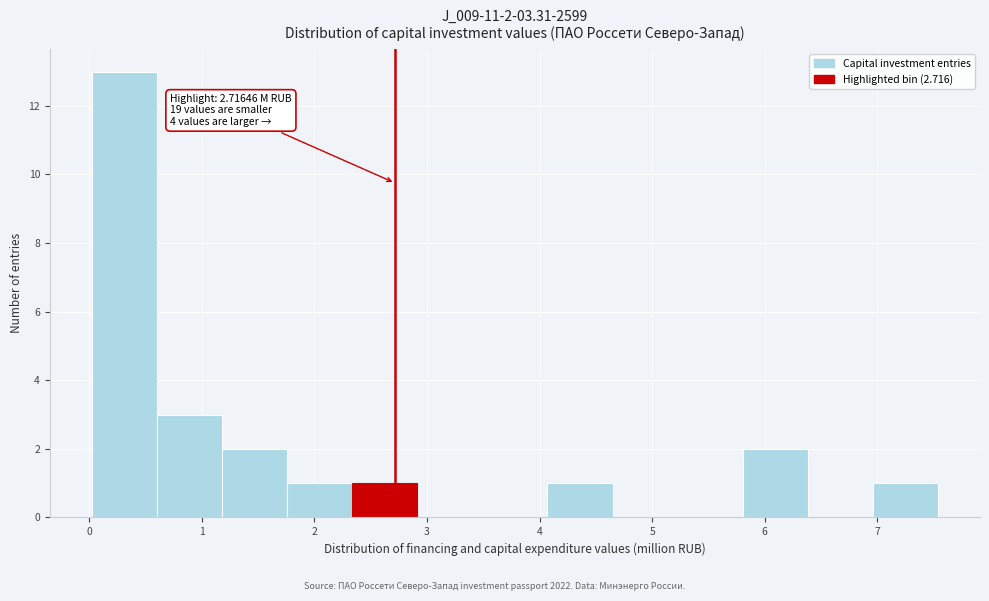

Which range on the x-axis has the tallest bar?

0.0 to 0.6